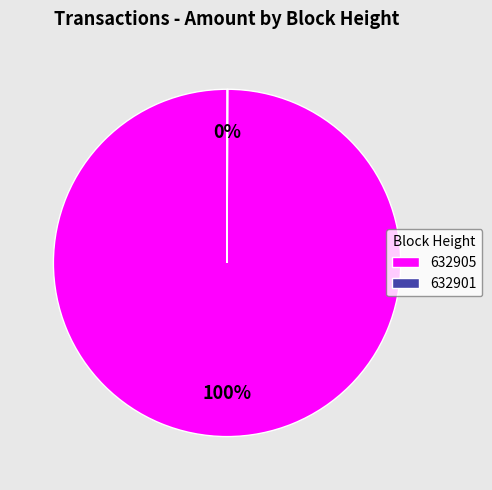

Which category has the biggest portion of the pie?

632905